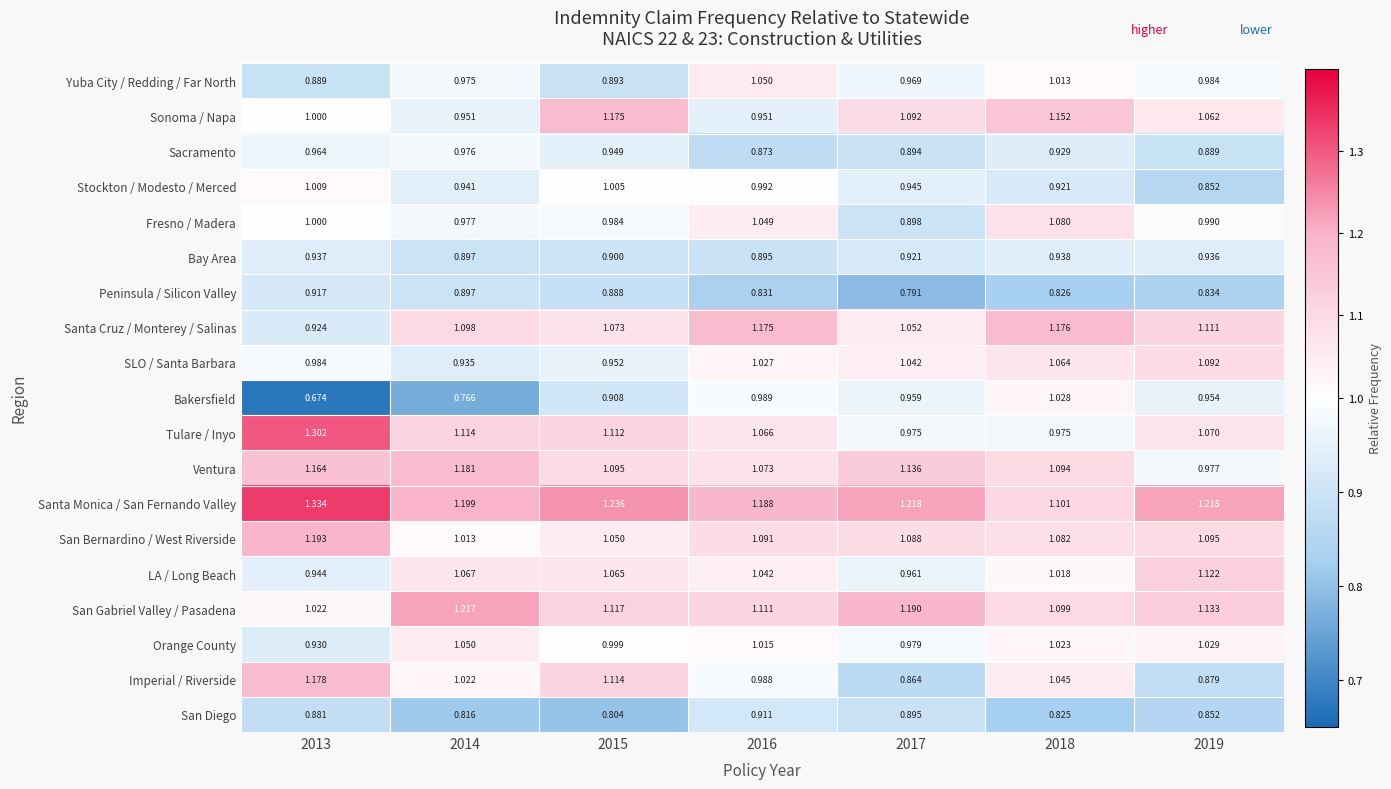

Which series has the widest spread of values?

Bakersfield